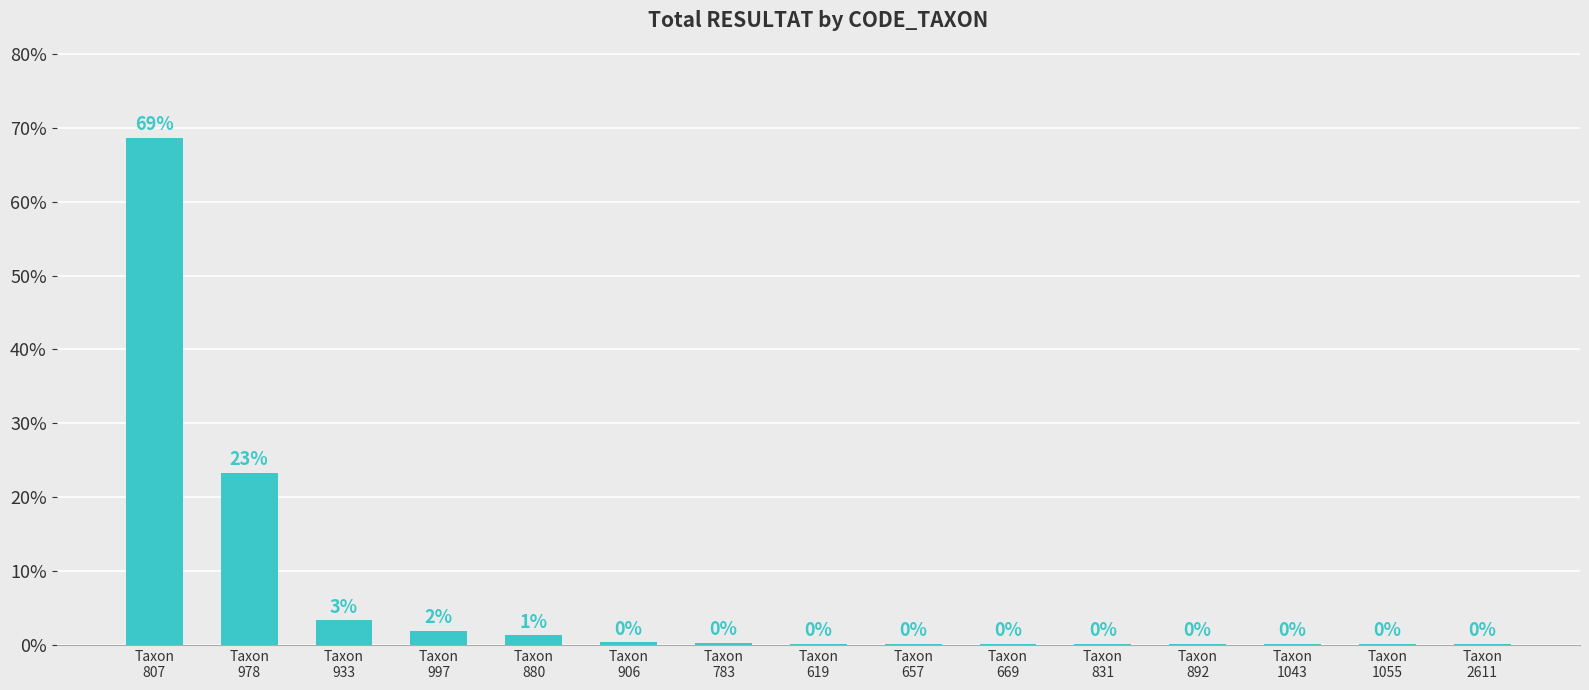

Does the chart contain any negative values?

No